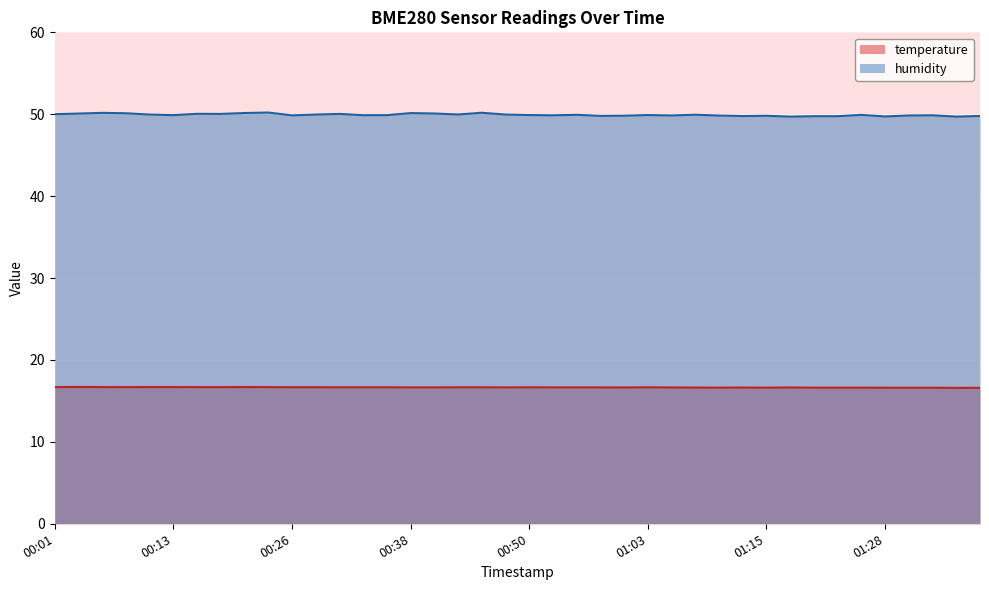

What position from the left is 01:35?

39